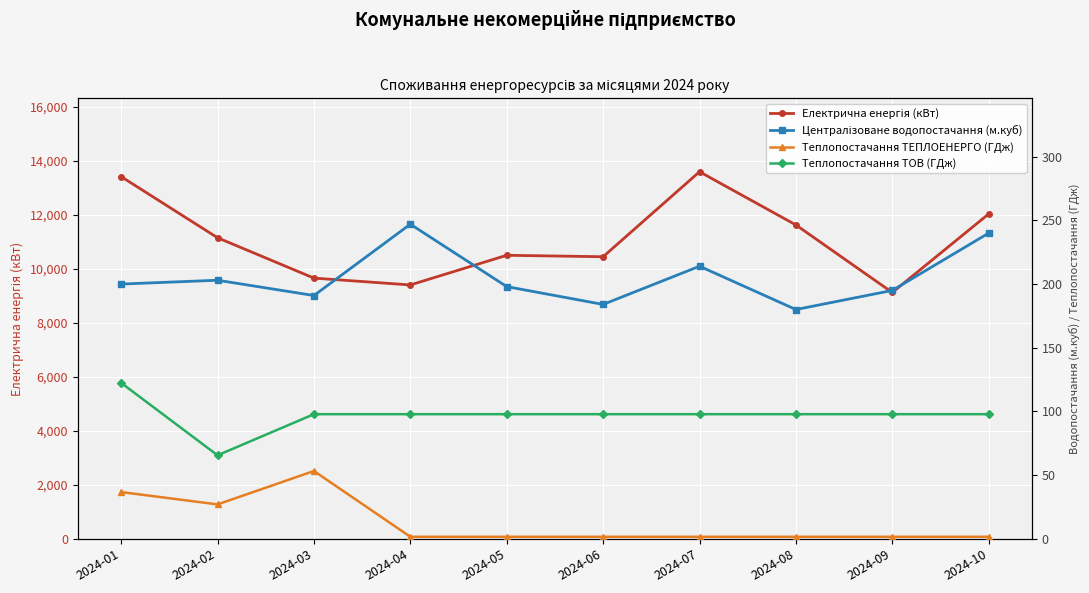

True or false: Теплопостачання ТЕПЛОЕНЕРГО (ГДж) and Централізоване водопостачання (м.куб) cross at least once.

False